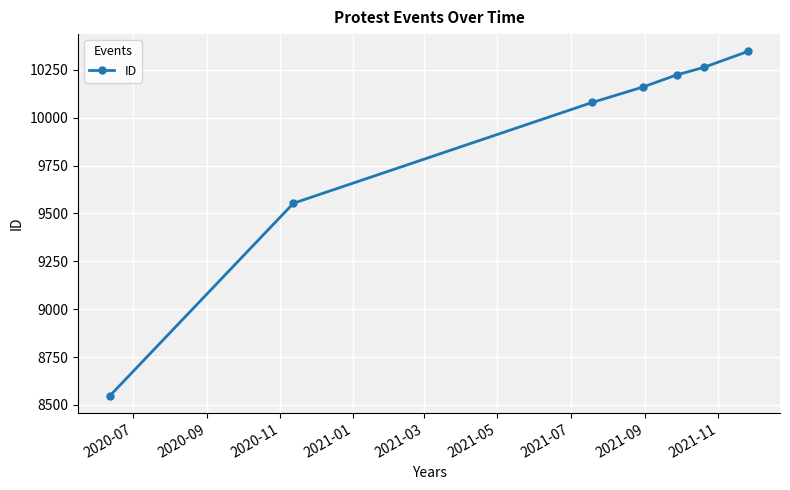

What is the maximum value shown in the chart?

10346